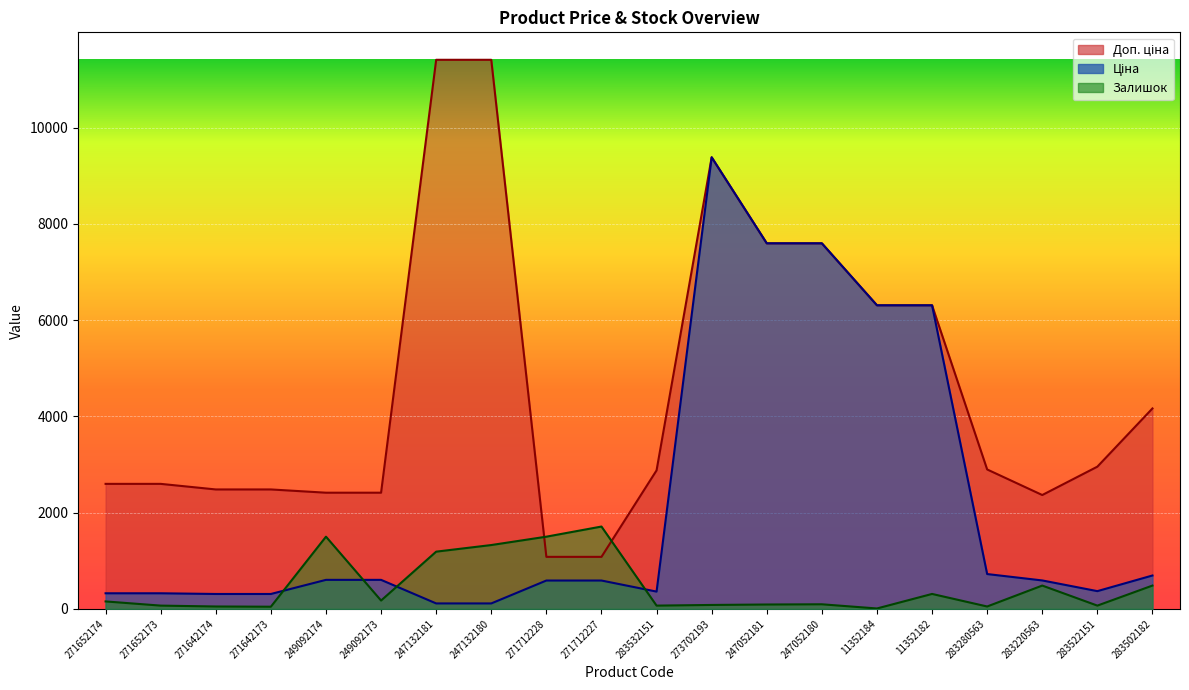

The value of Залишок at 11352182 is 311.2. True or false?

True